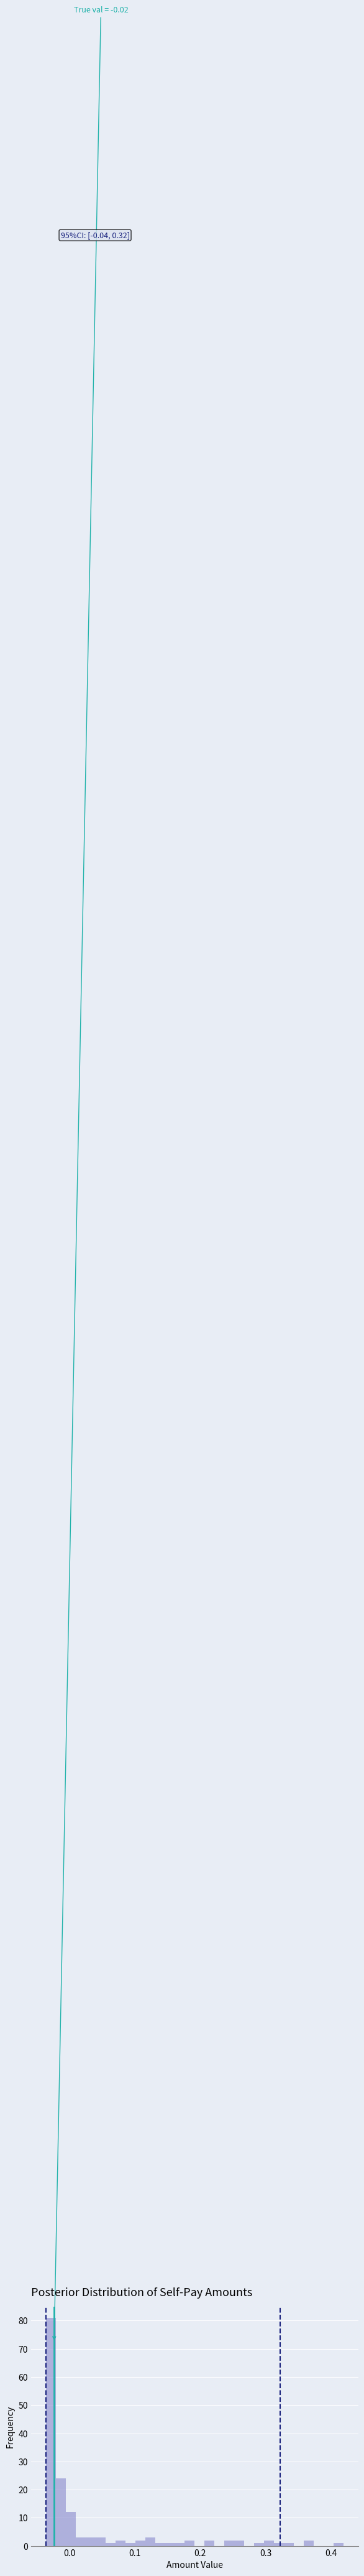

Around what value on the x-axis is the tallest bar? Give the approximate position of its centre, as read against the axis.

-0.03